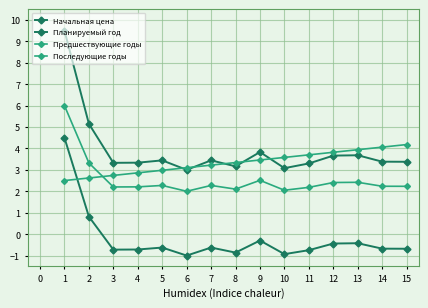

How many data points in Начальная цена are above 3?

14